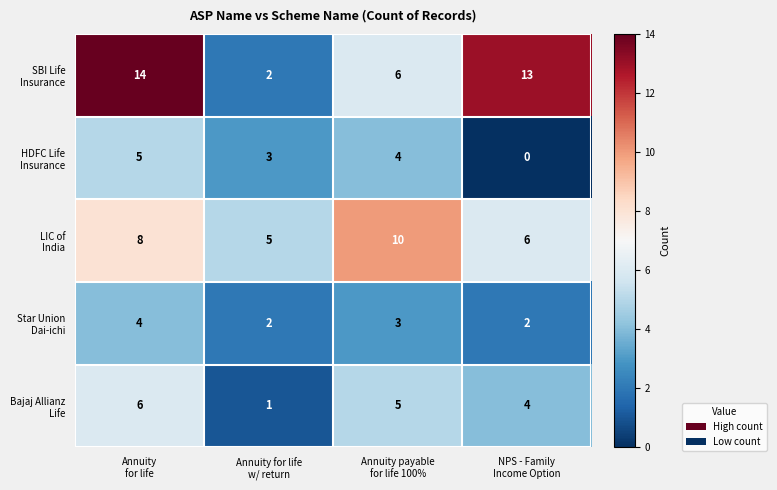

Count the number of categories in the chart.

4